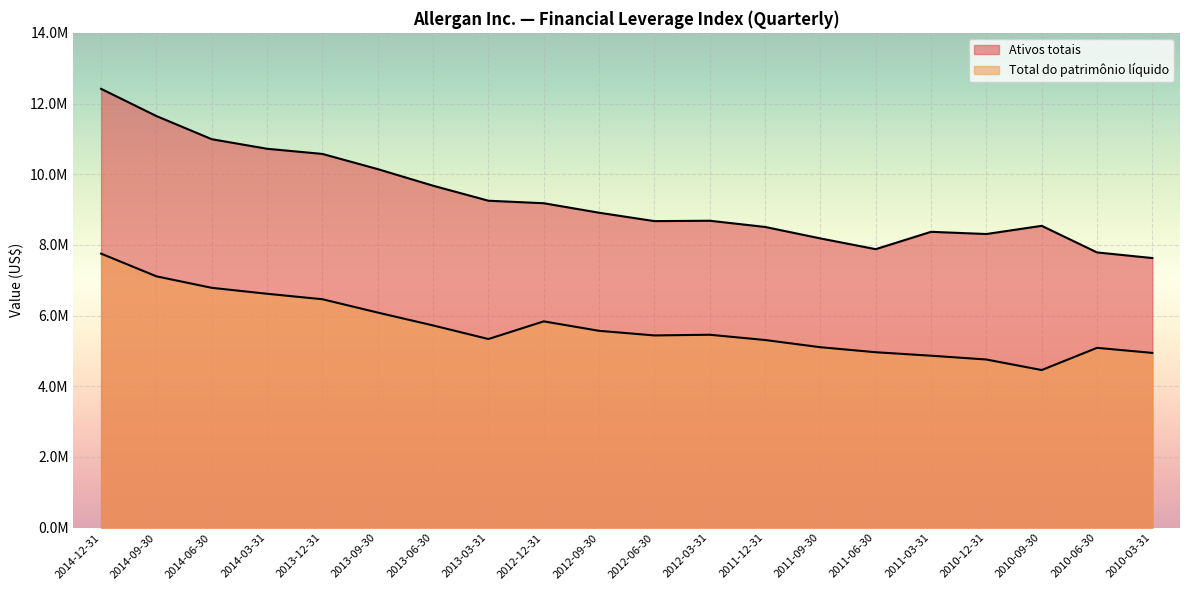

What is the label of the 2nd point from the left?

2014-09-30